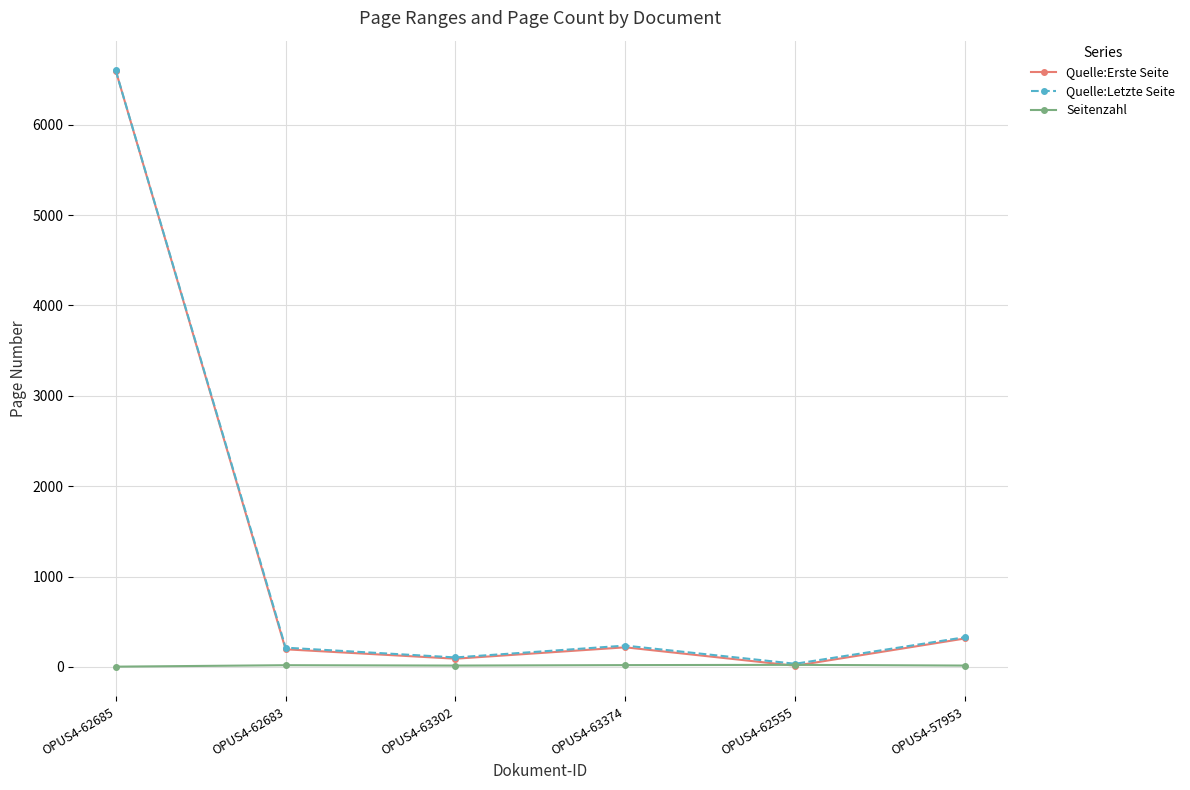

What is the difference between the second highest and second lowest values in the Quelle:Letzte Seite series?

224